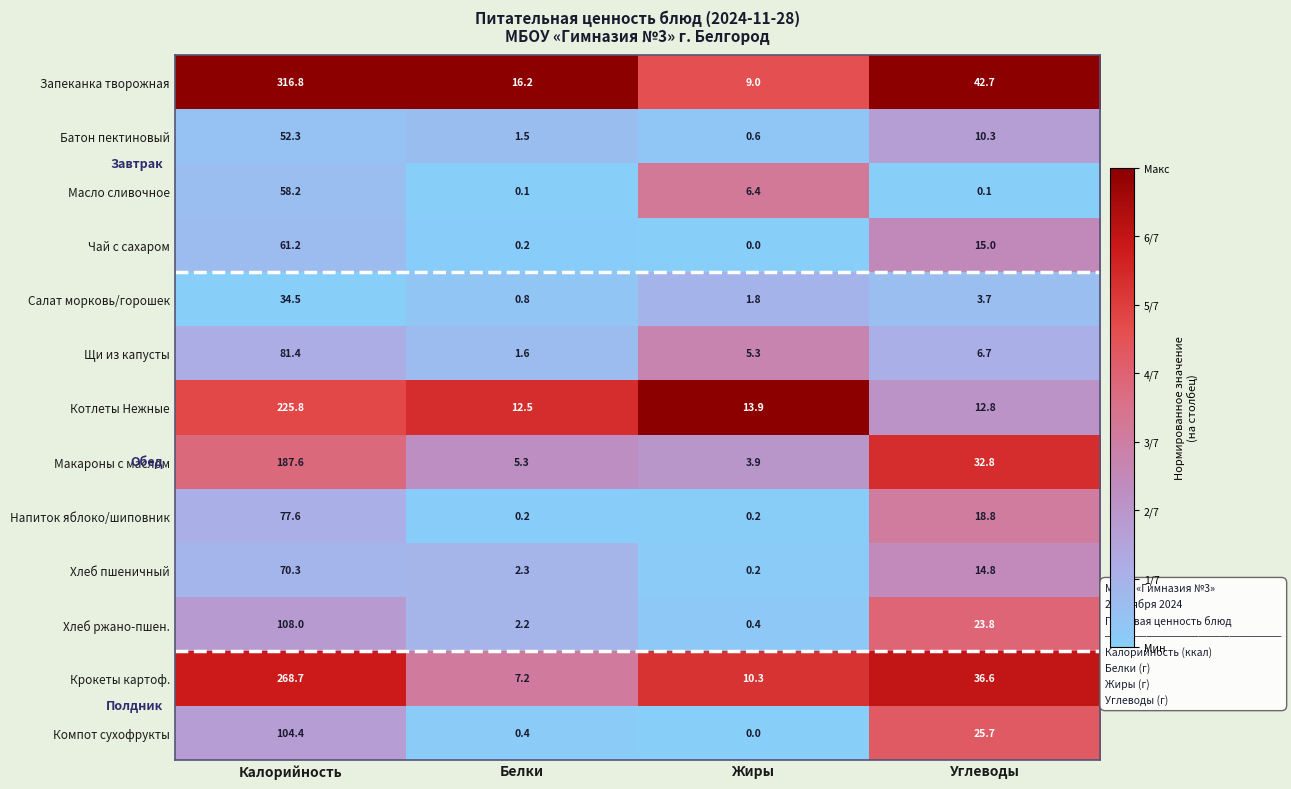

Which label corresponds to the largest value in the chart?

Калорийность